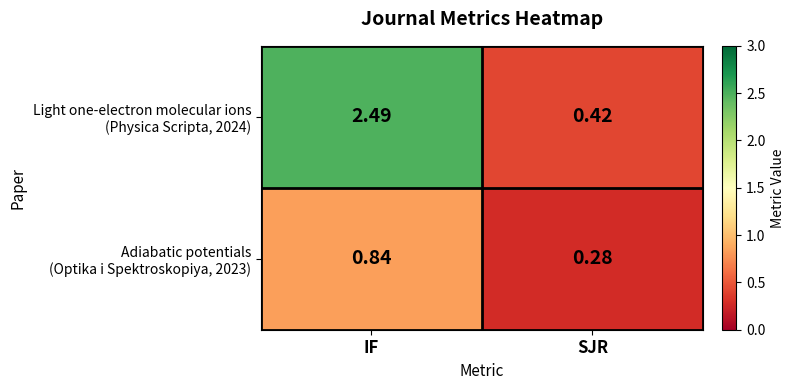

Which category has the lowest value across all series?

SJR